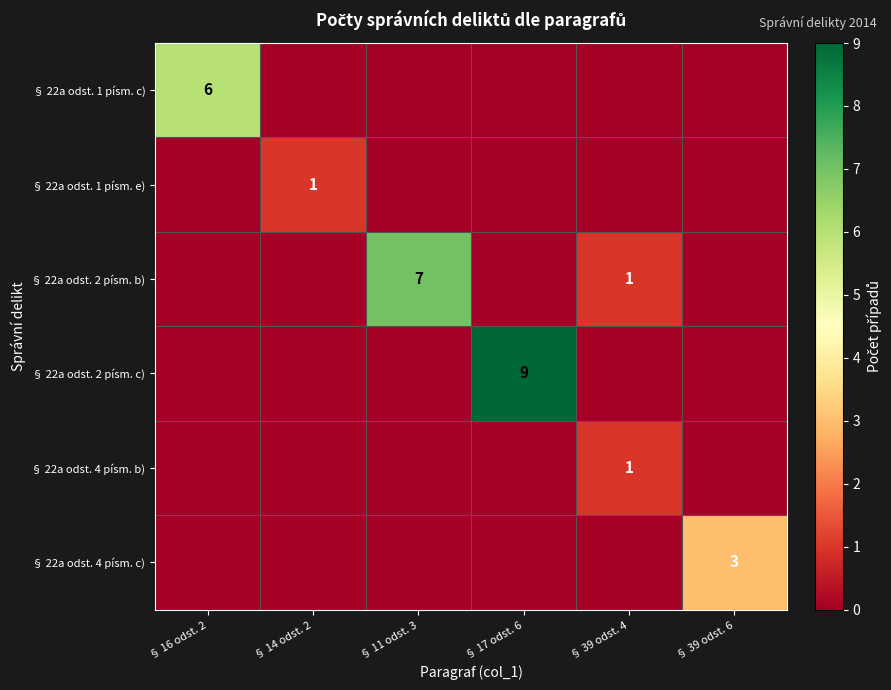

The value of § 22a odst. 2 písm. c) at § 39 odst. 6 is 0. True or false?

True